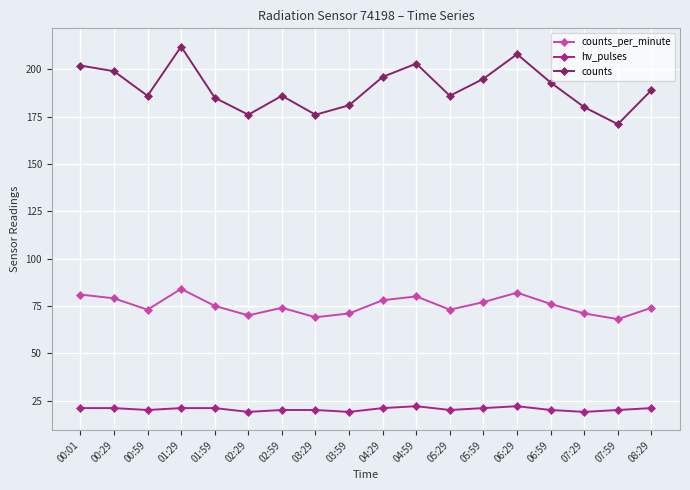

True or false: counts has more than 0 interior local peaks.

True